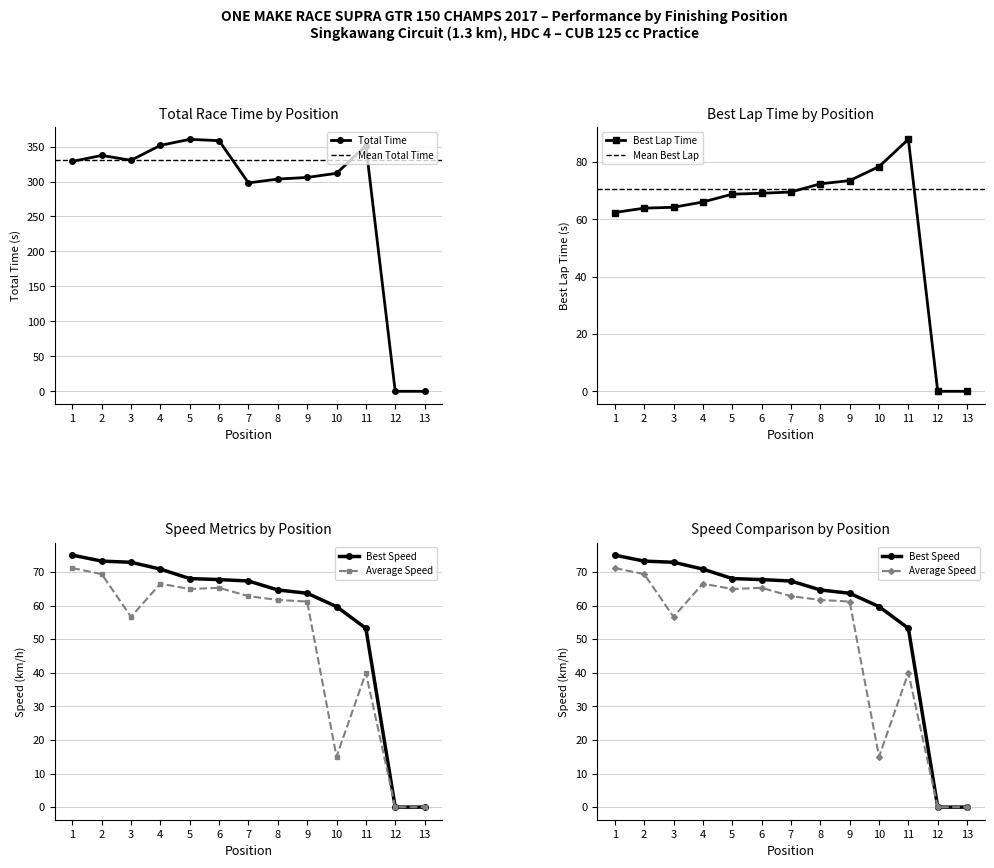

Which series has the widest spread of values?

Total Time